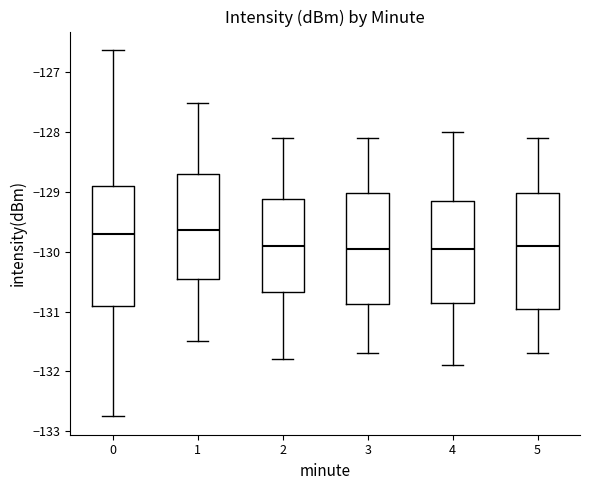

Reading left to right, read every box against the y-axis: the position of its median line, the range the box covers, and the ends of its whiskers. The values are not printed on the chart, so give them approximately, as read against the axis.

0: median -129.7, box -130.9 to -128.9, whiskers -132.8 to -126.6
1: median -129.6, box -130.5 to -128.7, whiskers -131.5 to -127.5
2: median -129.9, box -130.7 to -129.1, whiskers -131.8 to -128.1
3: median -129.9, box -130.9 to -129.0, whiskers -131.7 to -128.1
4: median -129.9, box -130.8 to -129.1, whiskers -131.9 to -128.0
5: median -129.9, box -130.9 to -129.0, whiskers -131.7 to -128.1